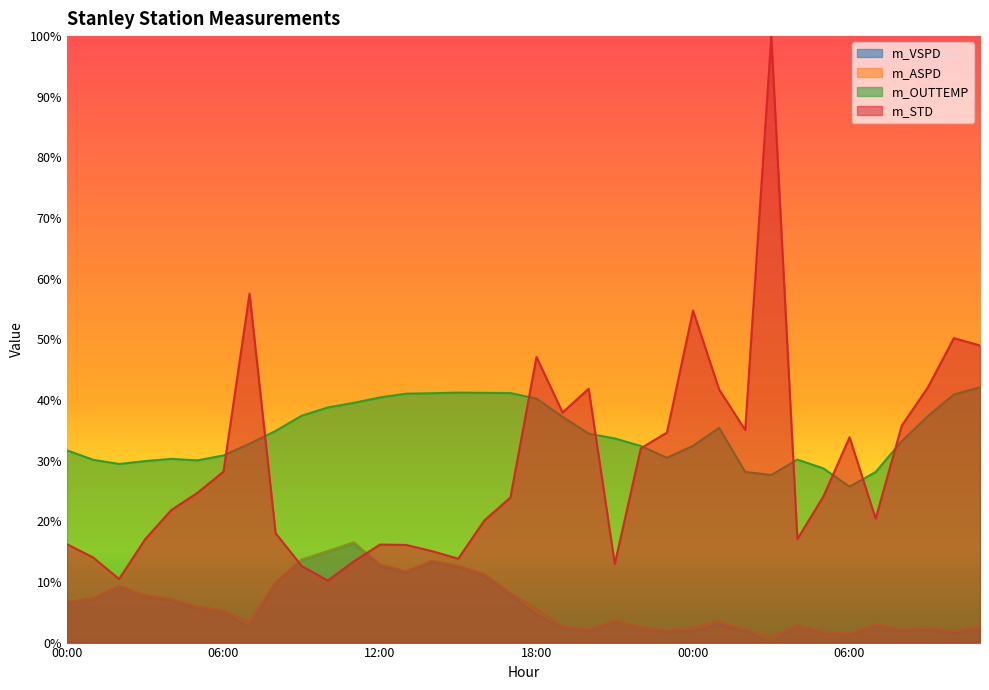

Which series has the widest spread of values?

m_STD